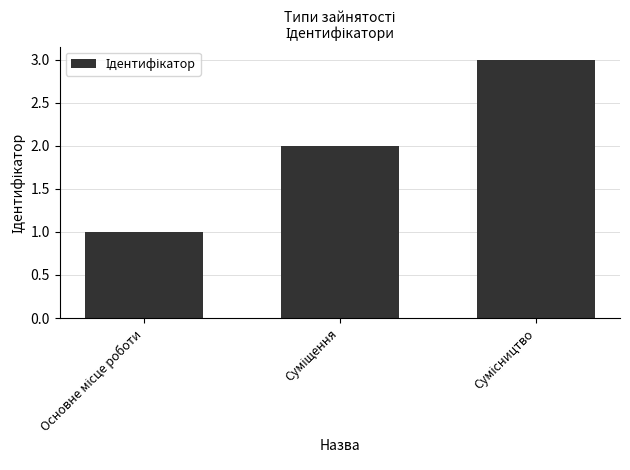

What is the sum of all values?

6